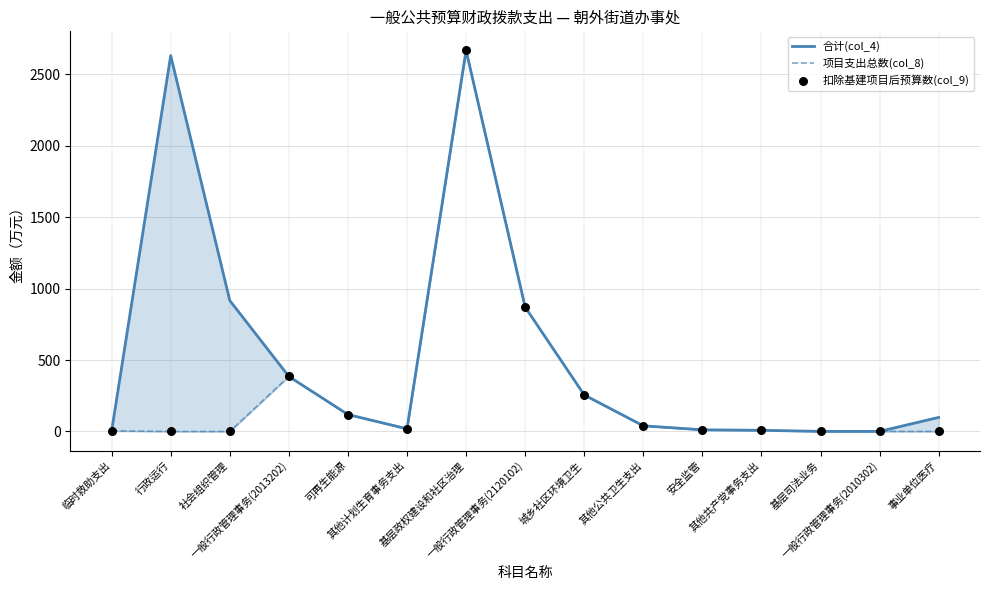

Which series has the largest total across all categories?

合计(col_4)